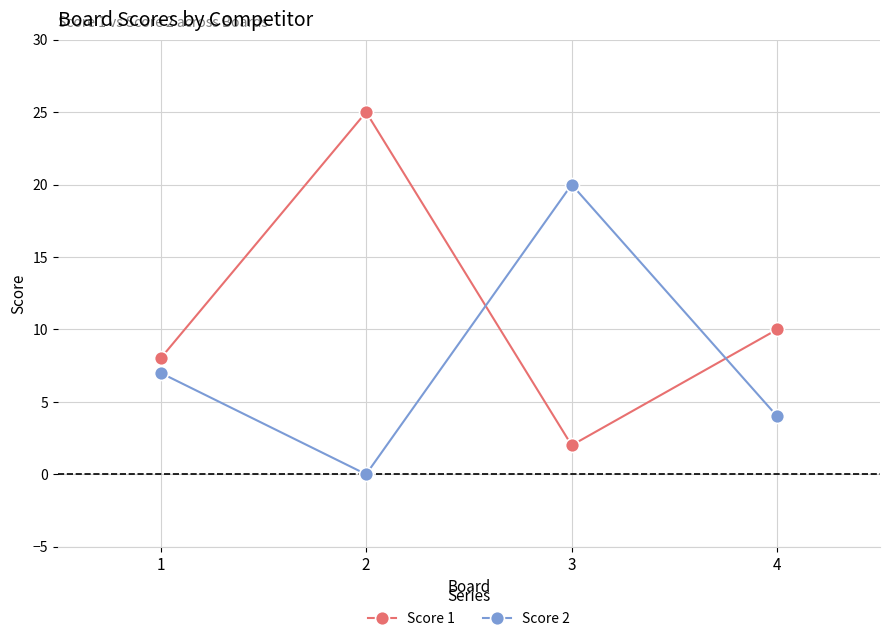

True or false: Score 1 has a value of 25 at 2.

True